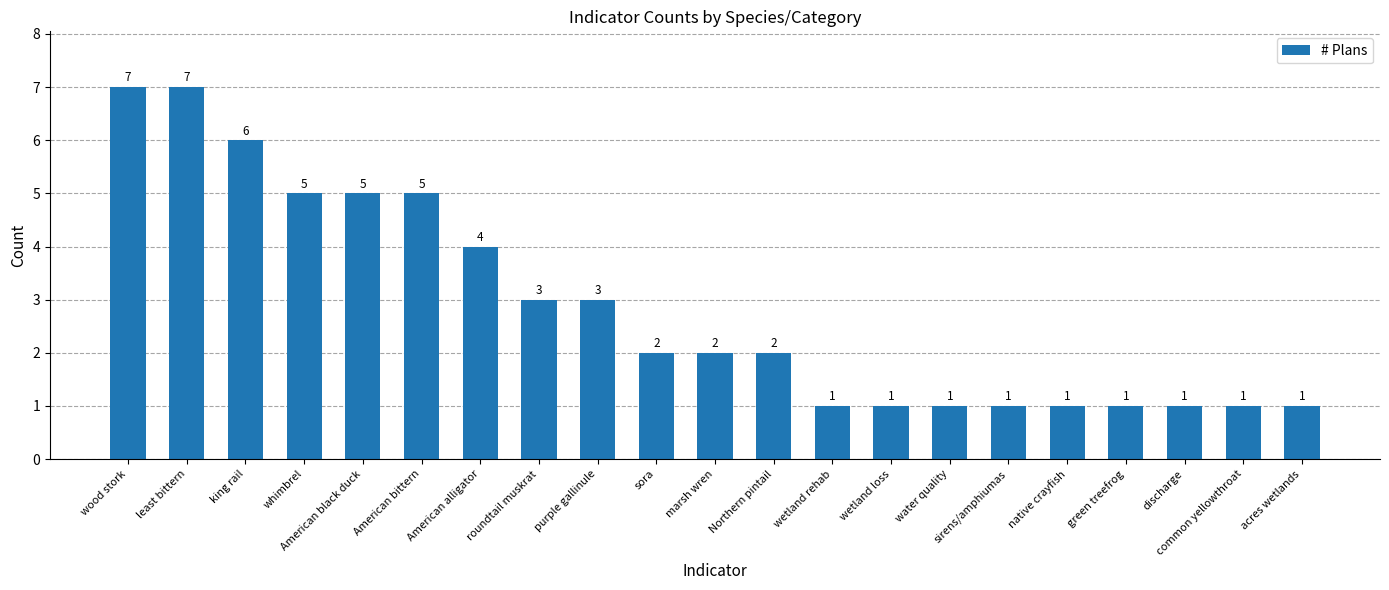

Reading left to right, transcribe all the data shown in this chart.

wood stork=7	least bittern=7	king rail=6	whimbrel=5	American black duck=5	American bittern=5	American alligator=4	roundtail muskrat=3	purple gallinule=3	sora=2	marsh wren=2	Northern pintail=2	wetland rehab=1	wetland loss=1	water quality=1	sirens/amphiumas=1	native crayfish=1	green treefrog=1	discharge=1	common yellowthroat=1	acres wetlands=1